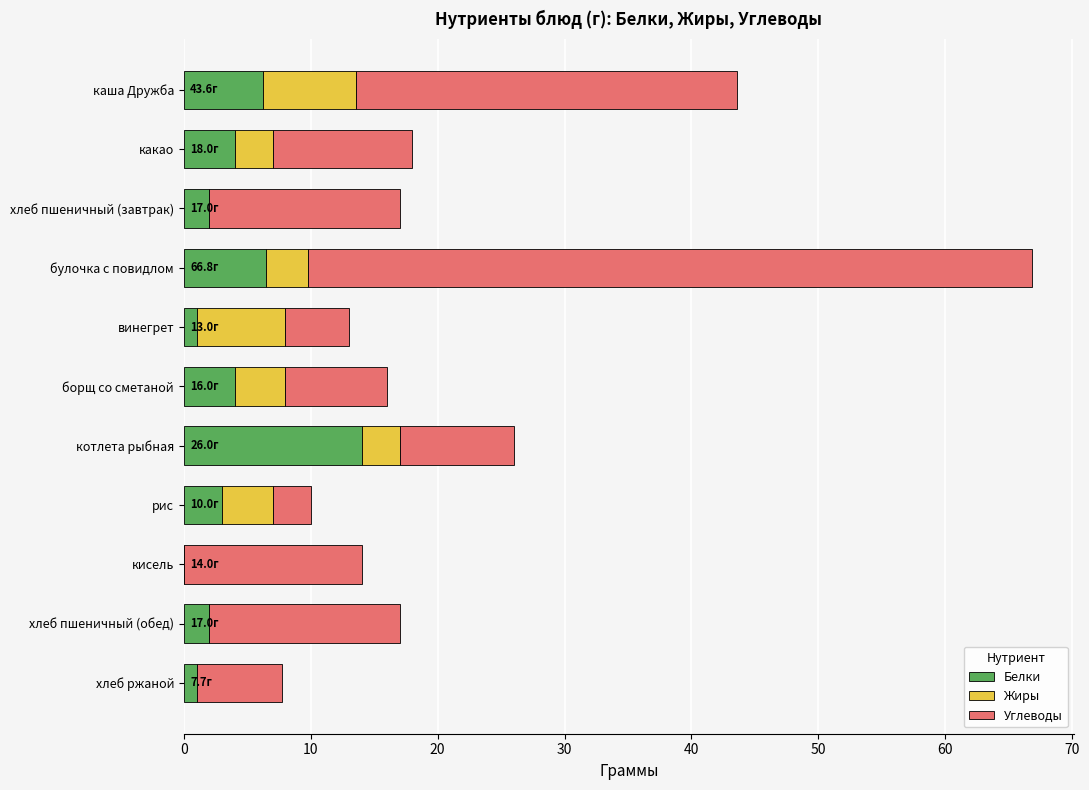

What is the total value across all series at борщ со сметаной?

16.0